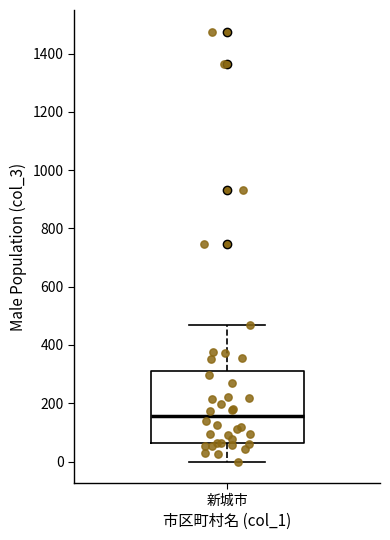

Read this box plot against the y-axis: the position of the median line, the range covered by the box, and the ends of both whiskers. The values are not printed on the chart, so give them approximately, as read against the axis.

median 160, box 60 to 320, whiskers 0 to 460